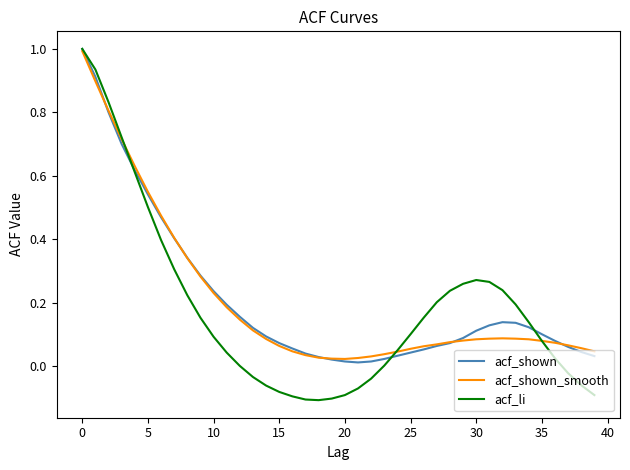

At which category does acf_li reach its first local peak?

30